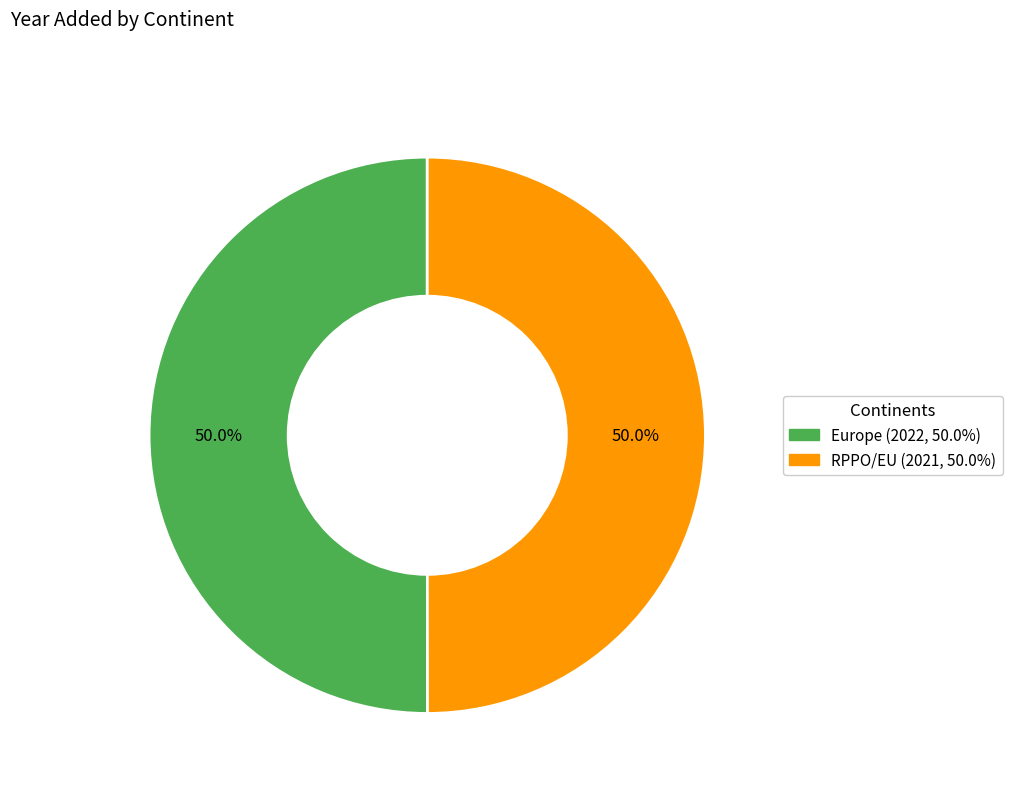

What percentage is NOT represented by Europe (2022, 50.0%)?

50.0%